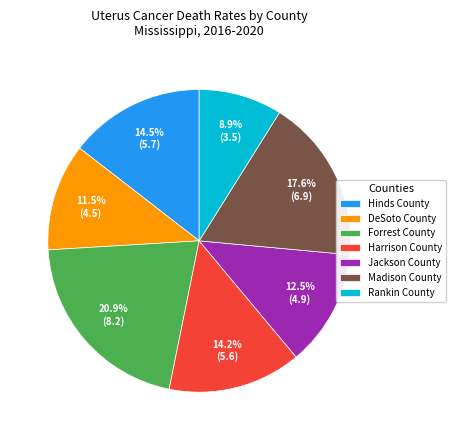

To the nearest percent, what is the average slice percentage?

14%